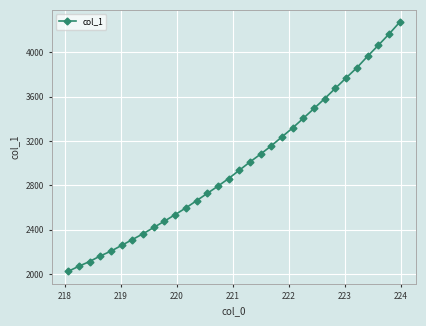

What is the average value?

2987.5